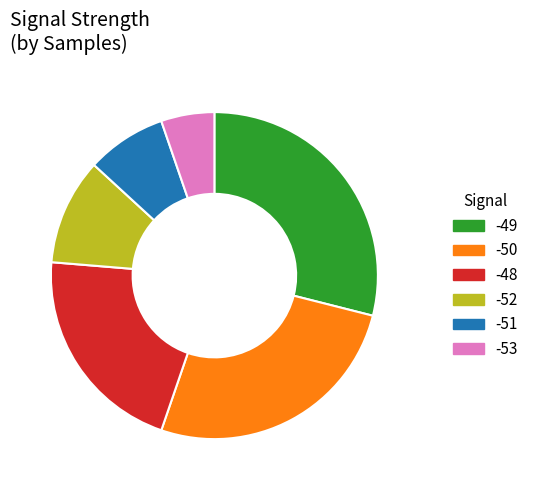

Is it true that -50 is 26% of the pie?

True